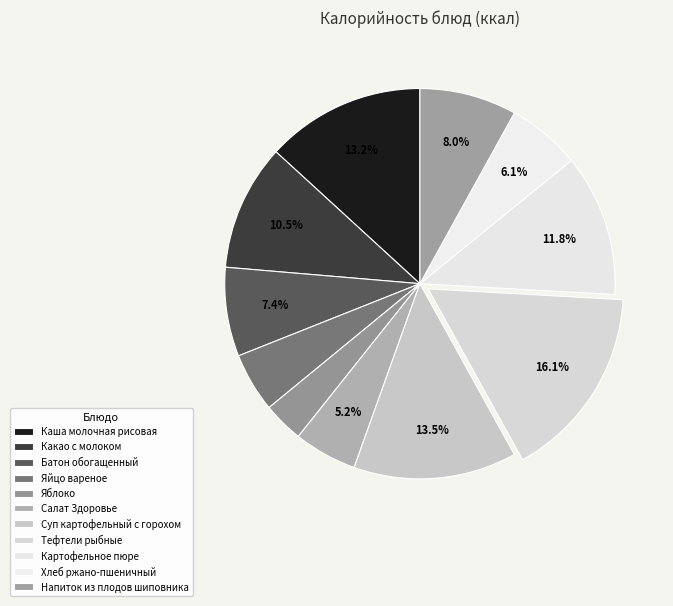

Which slice is the largest?

Тефтели рыбные